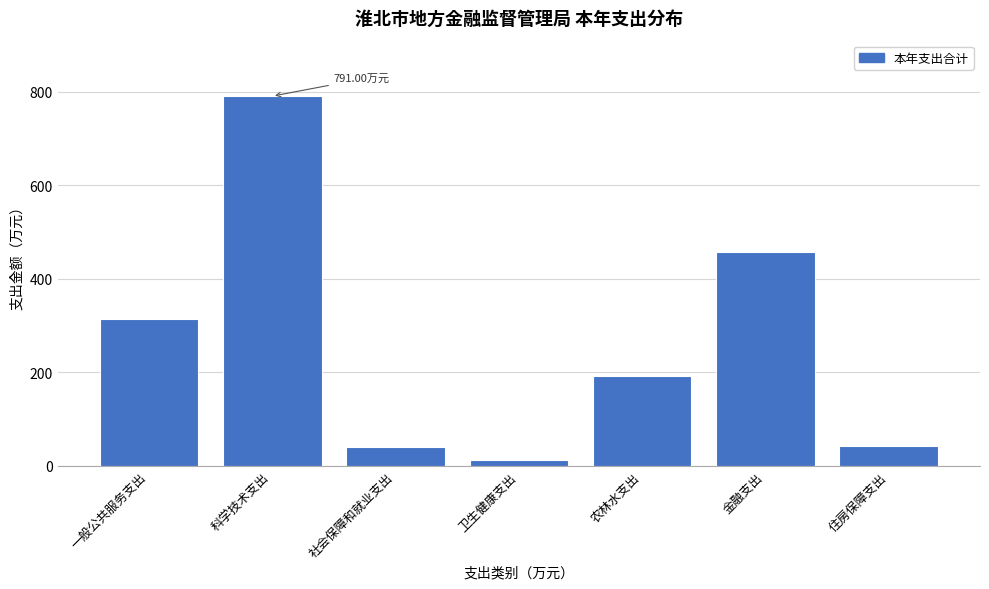

Which has a higher value, 一般公共服务支出 or 科学技术支出?

科学技术支出